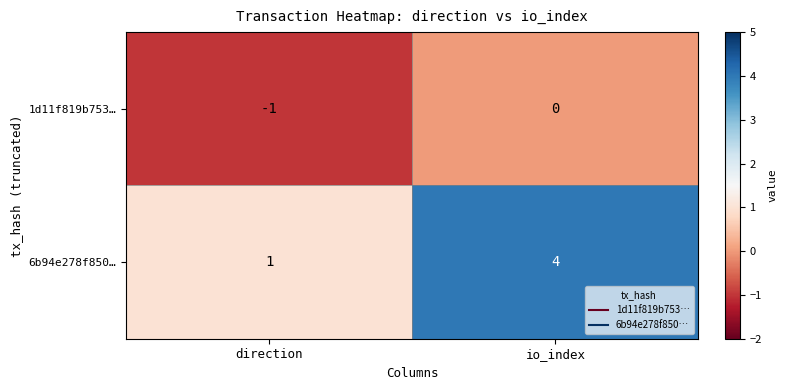

At direction, list the series in order from largest to smallest.

6b94e278f850…, 1d11f819b753…